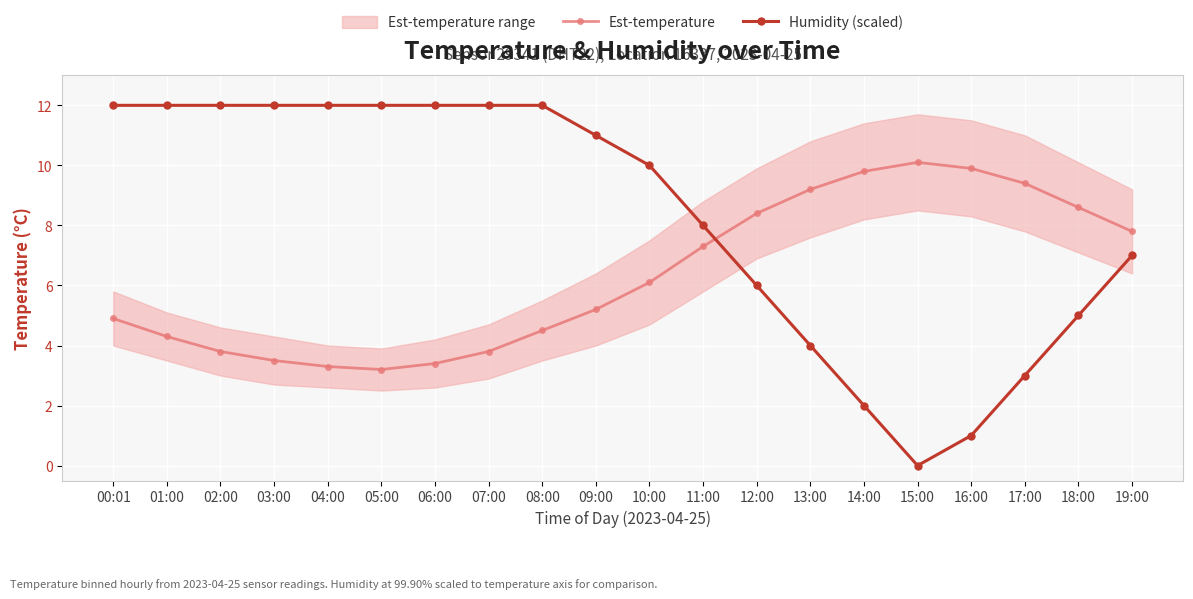

What is the total value across all series at 03:00?

15.5